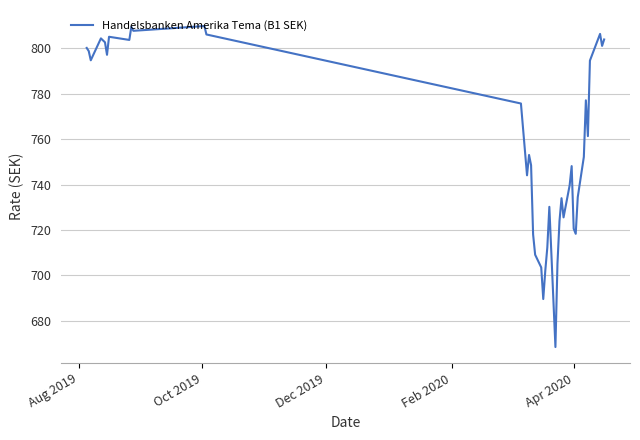

What is the greatest value displayed?

809.9